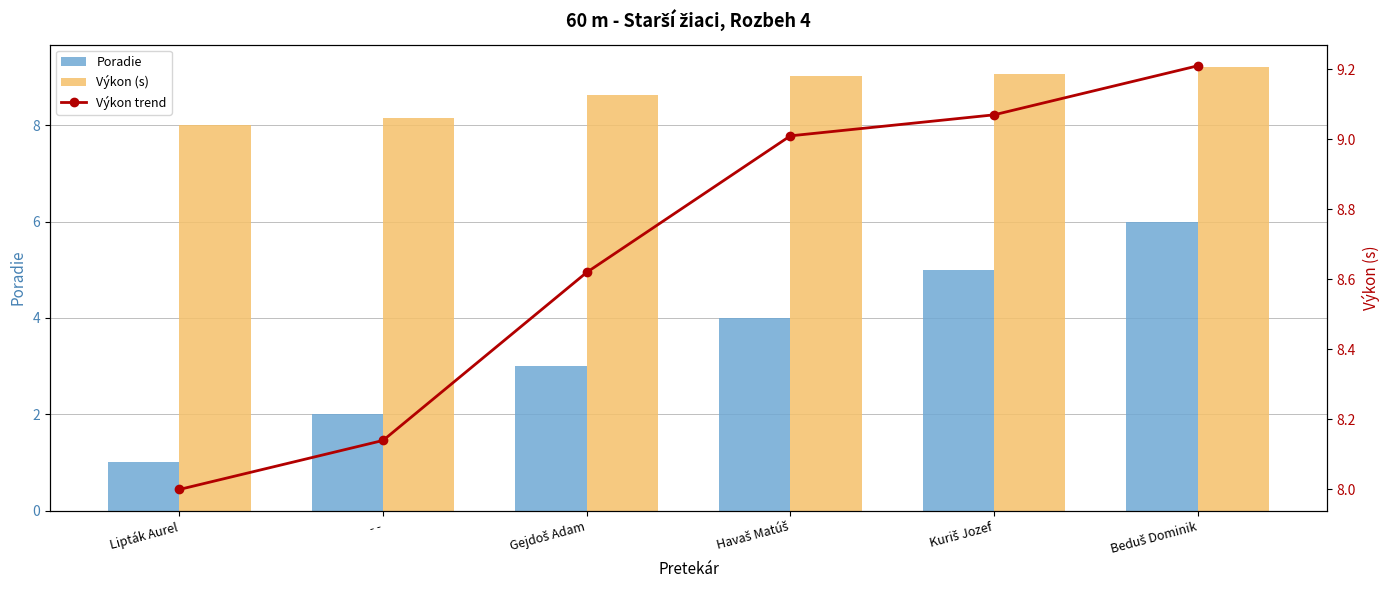

True or false: Poradie has a value of 2.1 at Beduš Dominik.

False